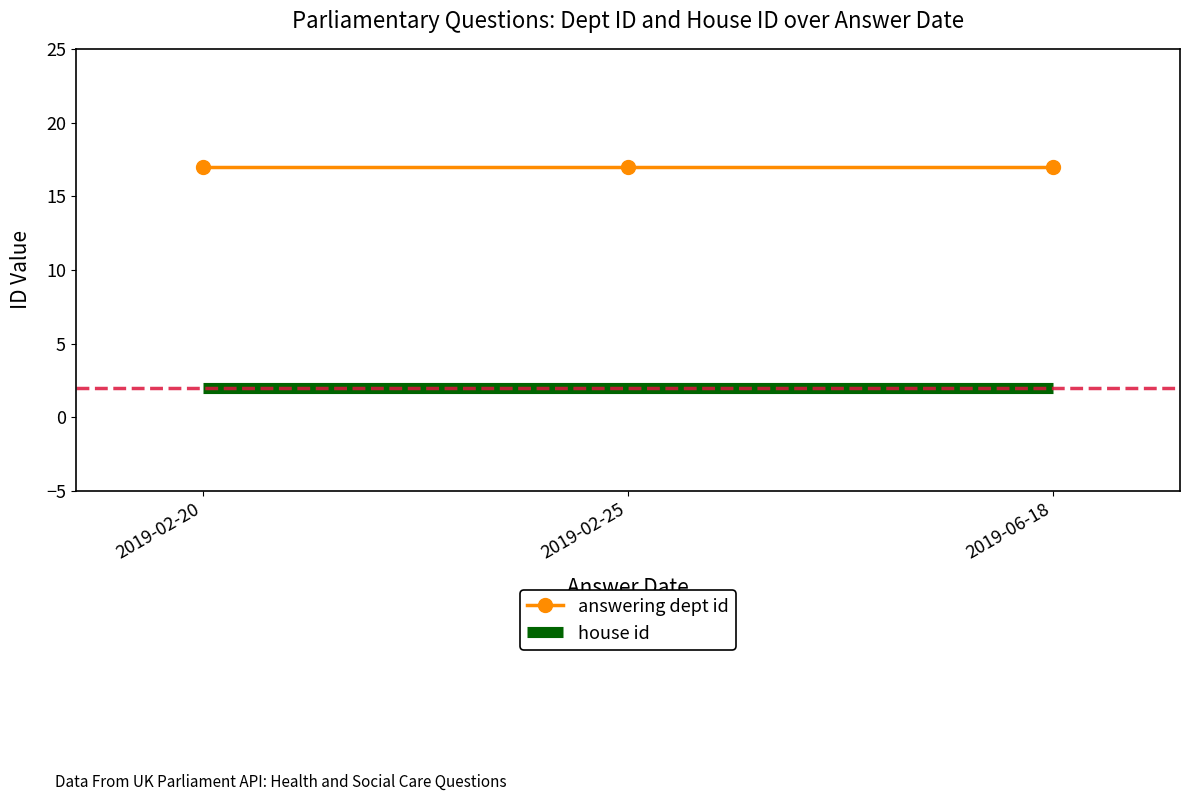

Rank the series by their average value, from highest to lowest.

answering dept id, house id